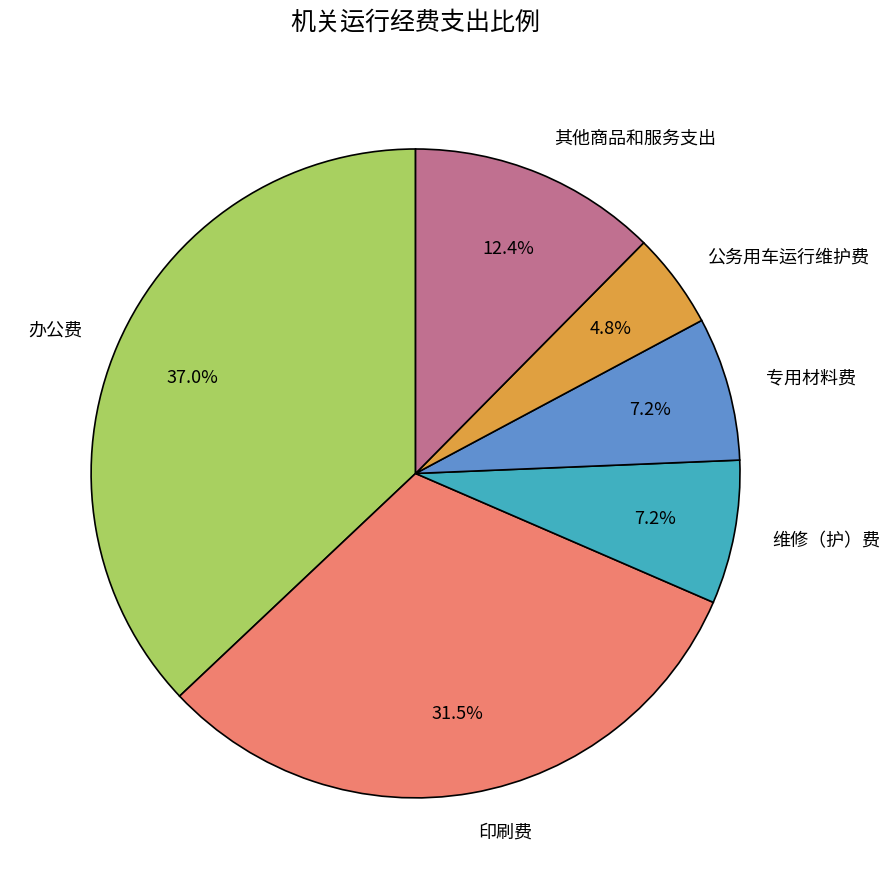

How many segments does this pie chart have?

6